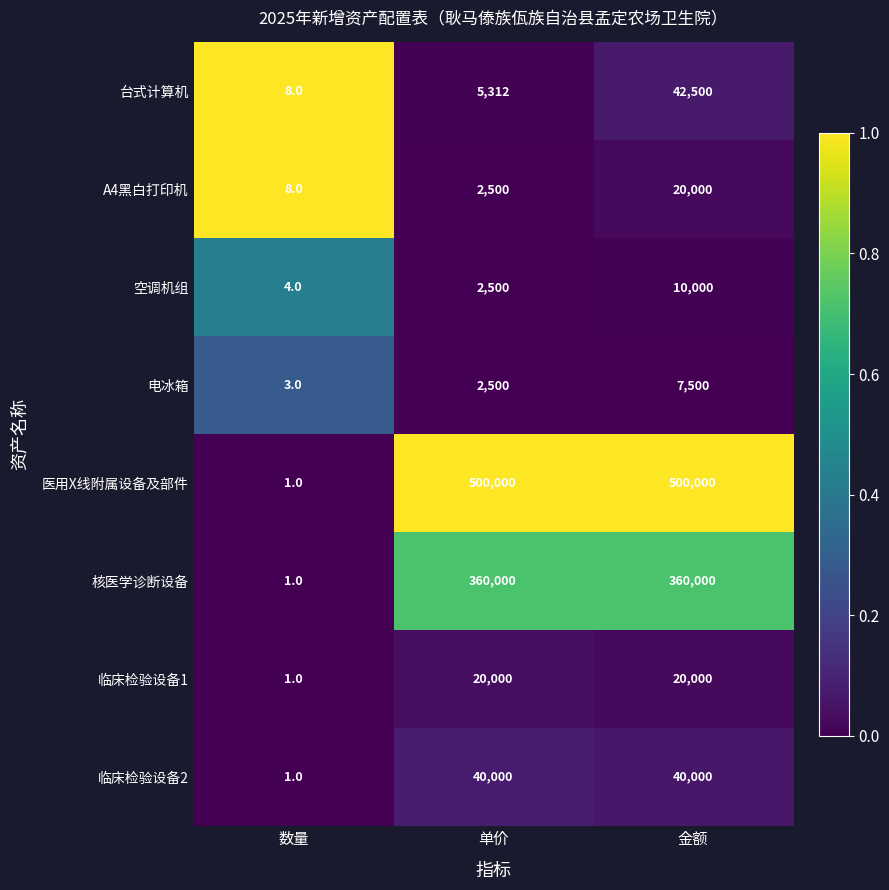

Which series has the largest range (max minus min)?

医用X线附属设备及部件